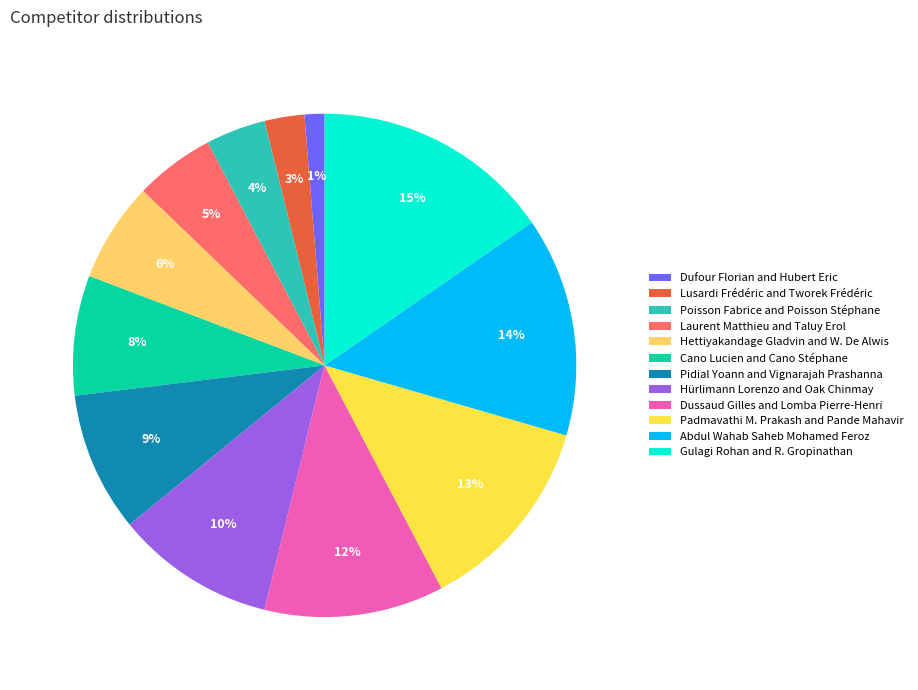

Which category has the smallest portion of the pie?

Dufour Florian and Hubert Eric